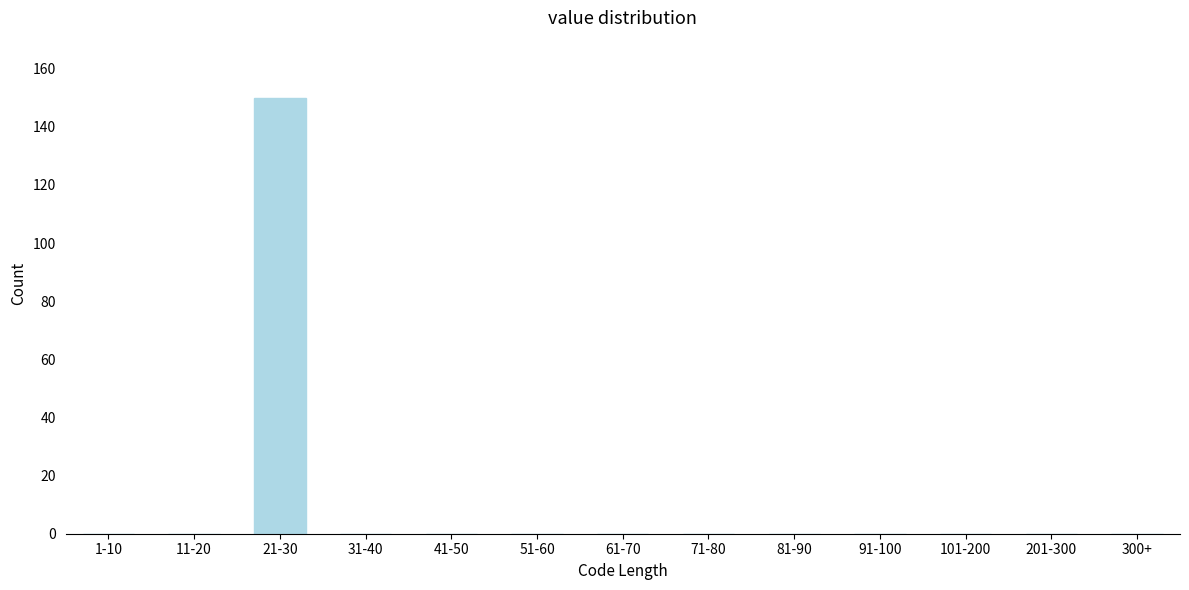

Reading right to left, transcribe all the data shown in this chart.

300+=0	201-300=0	101-200=0	91-100=0	81-90=0	71-80=0	61-70=0	51-60=0	41-50=0	31-40=0	21-30=150	11-20=0	1-10=0